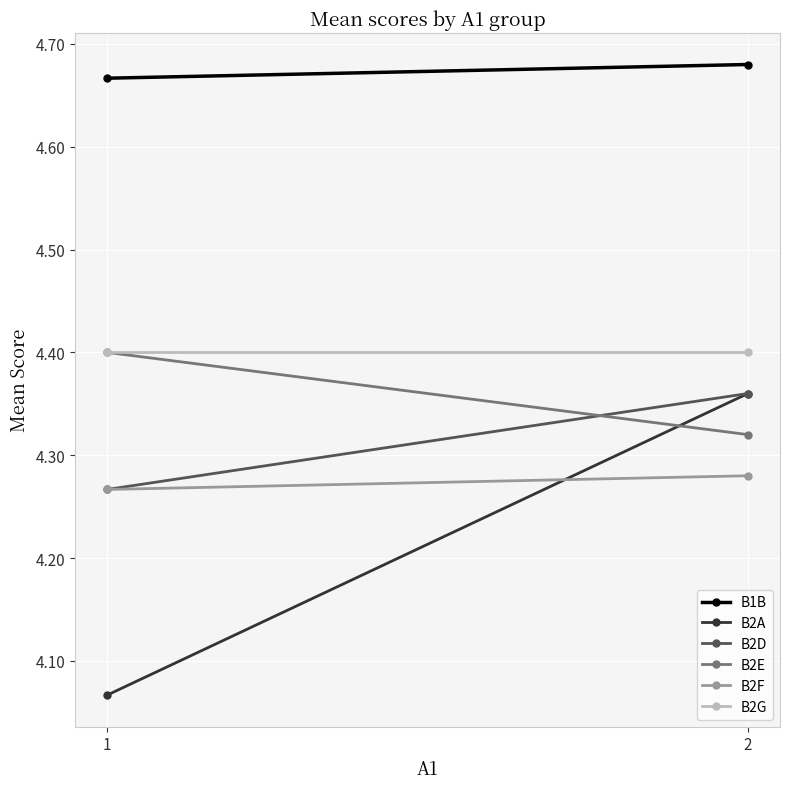

Is the value of B2D at 2 greater than the value of B2A at 1?

Yes